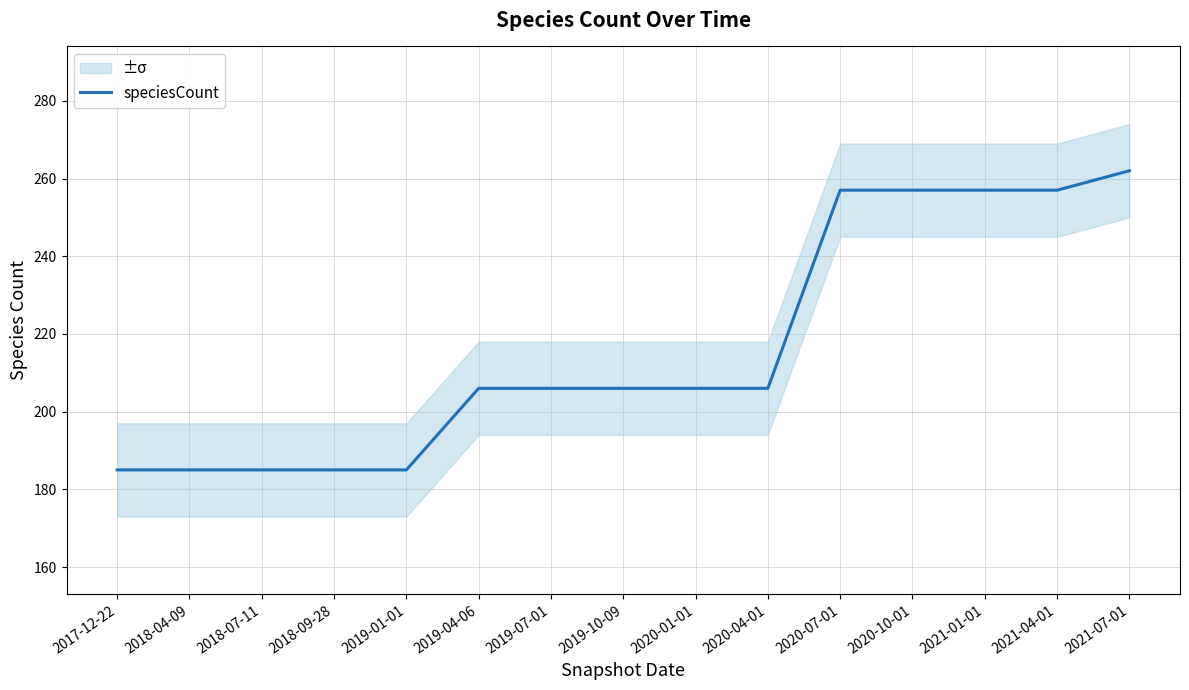

Which category has the lowest value across all series?

2017-12-22